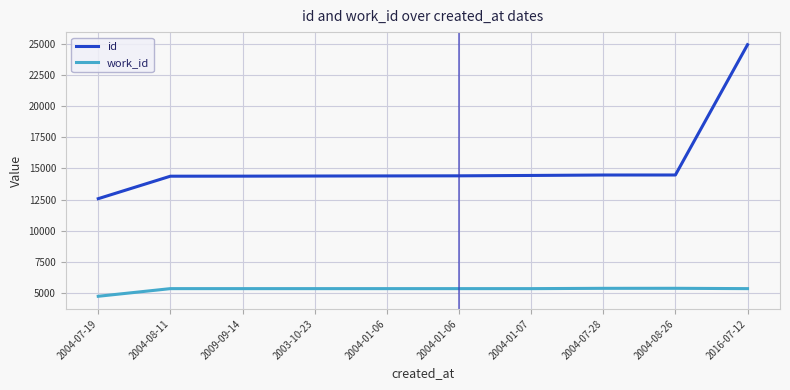

Between 2004-08-11 and 2016-07-12, which series saw the biggest shift?

id